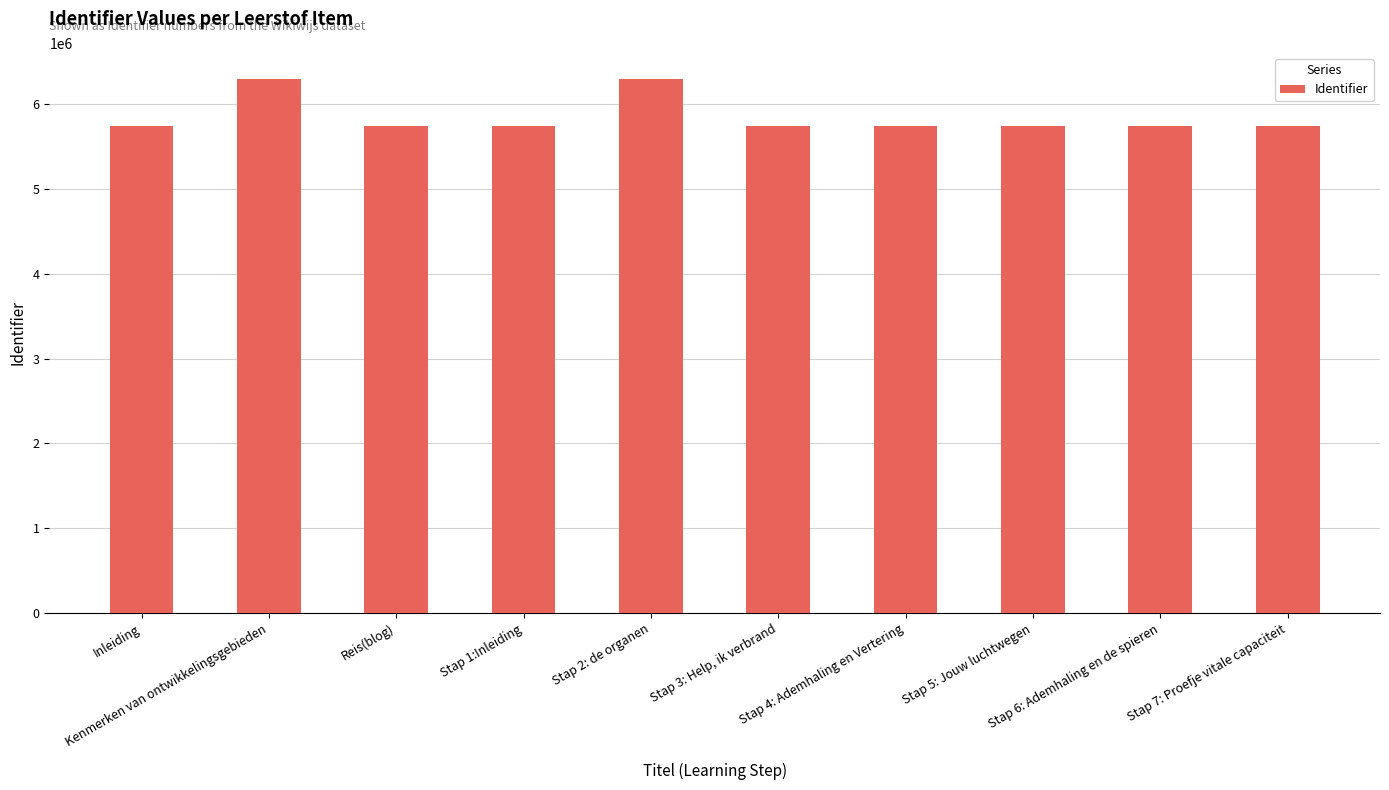

What is the value of the 8th bar from the left?

5739159